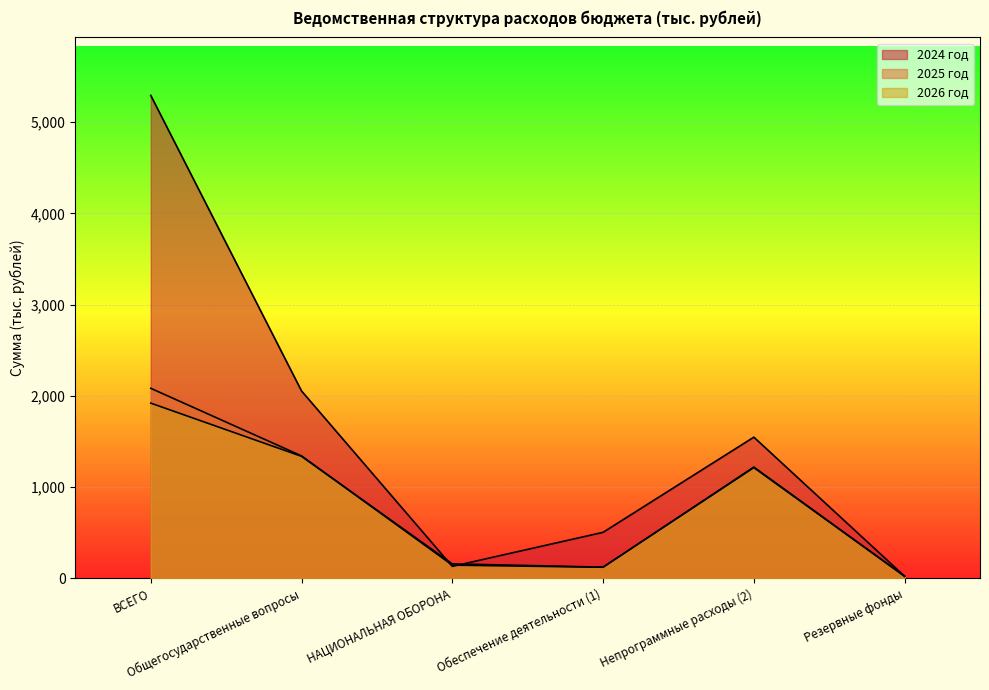

Where does the 2025 год series first go above 1220?

ВСЕГО